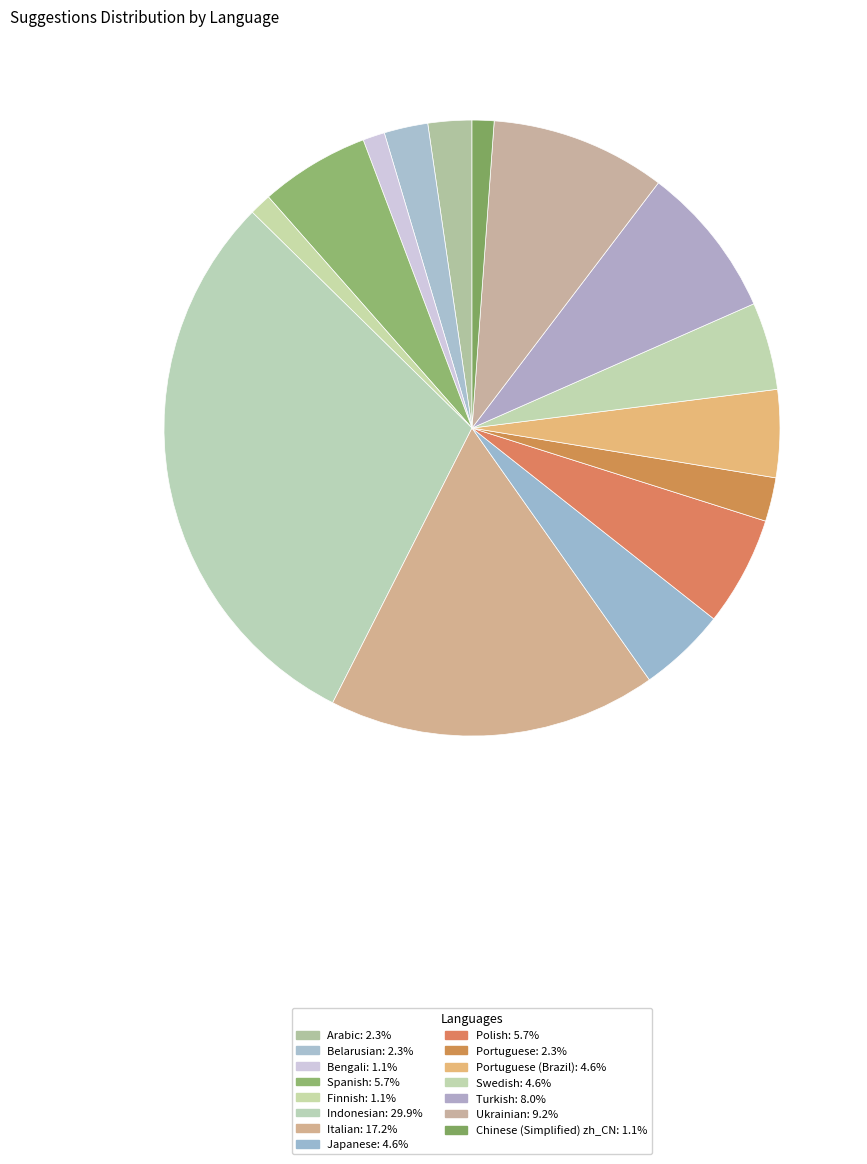

Count the number of slices in the pie.

15